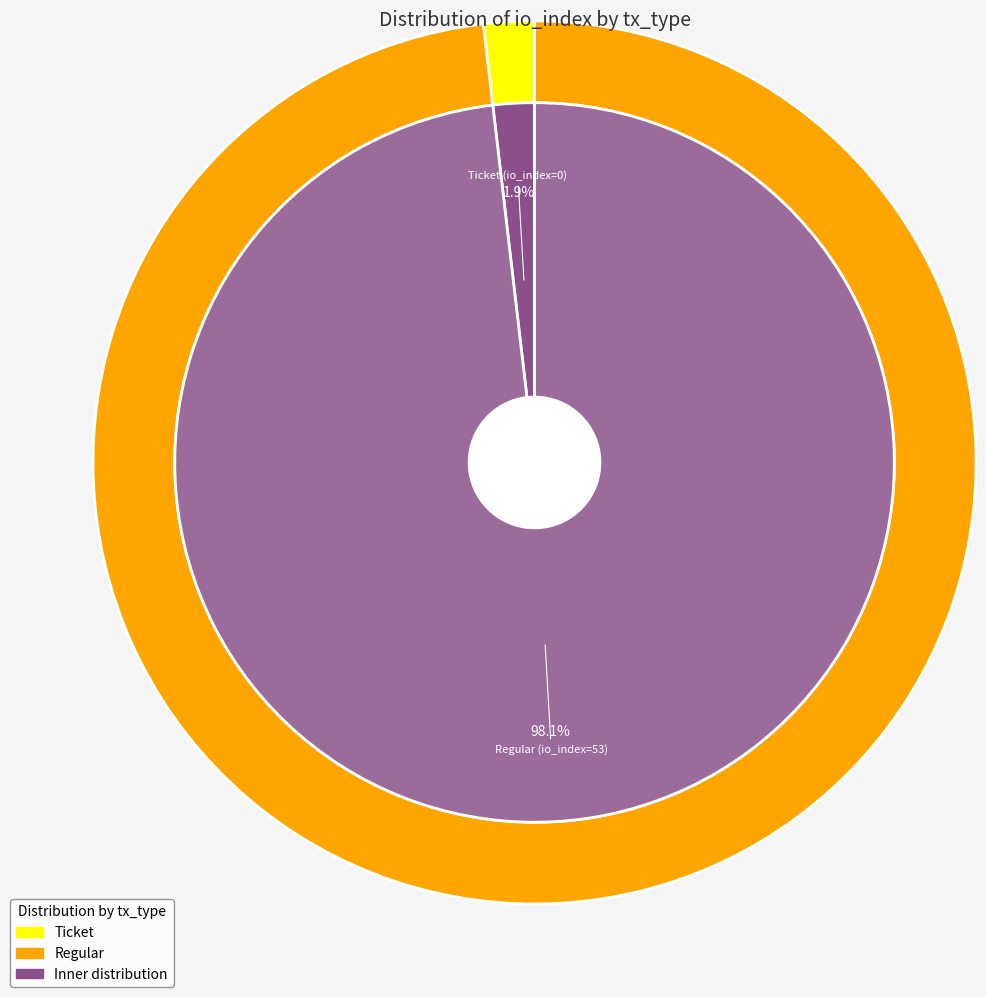

To the nearest percent, what is the combined percentage of Regular and Ticket?

100%